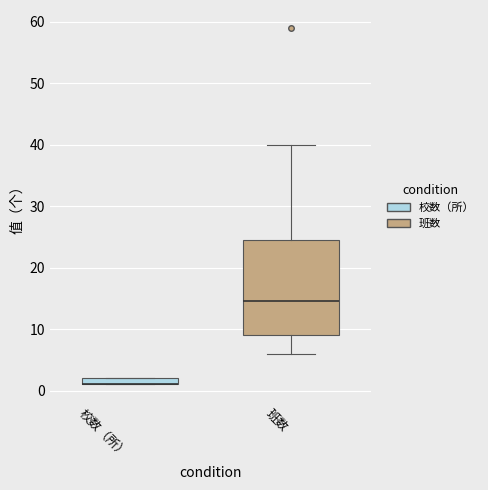

Where does the median line of the box for 班数 sit on the y-axis? The values are not printed on the chart, so give them approximately, as read against the axis.

15